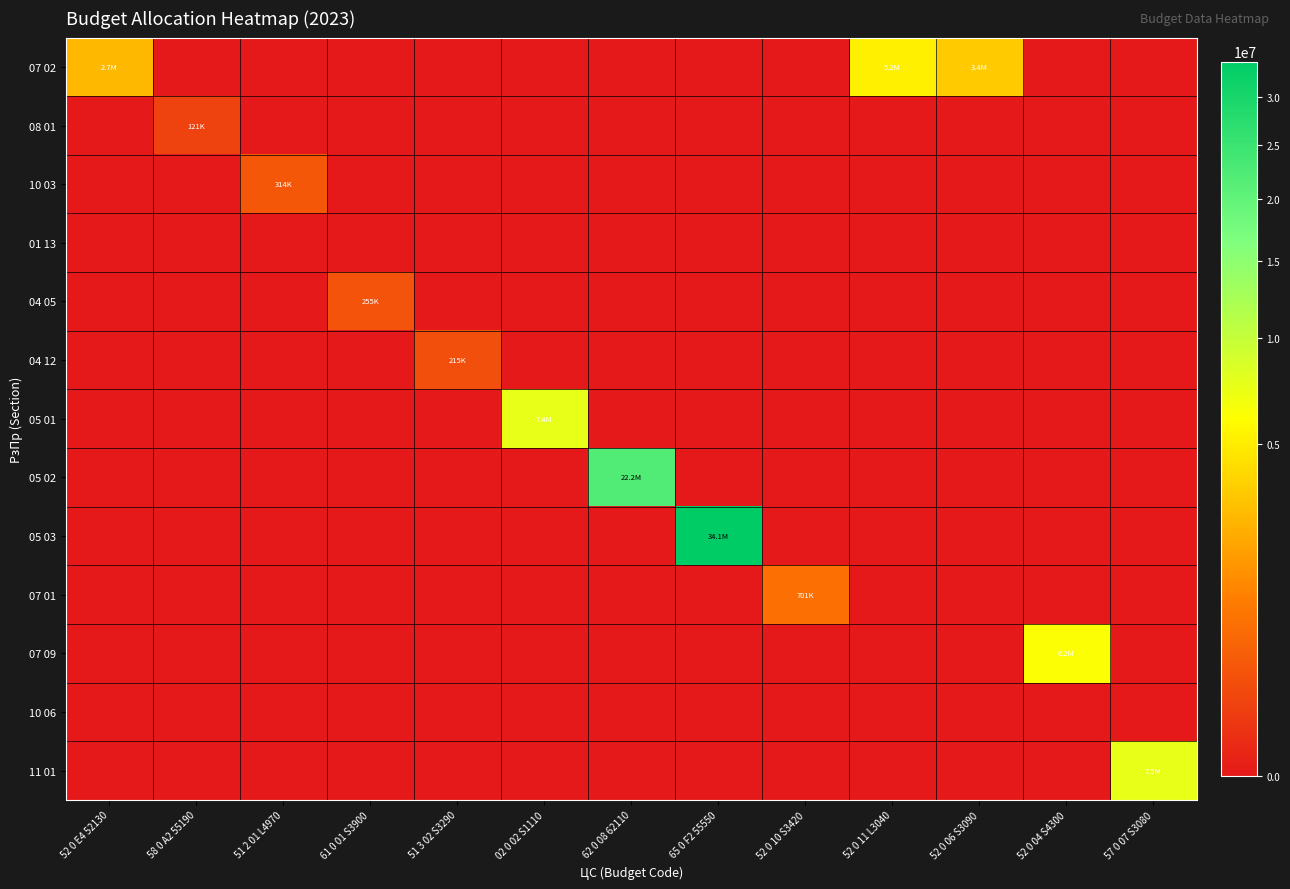

How many categories are shown in the chart?

13